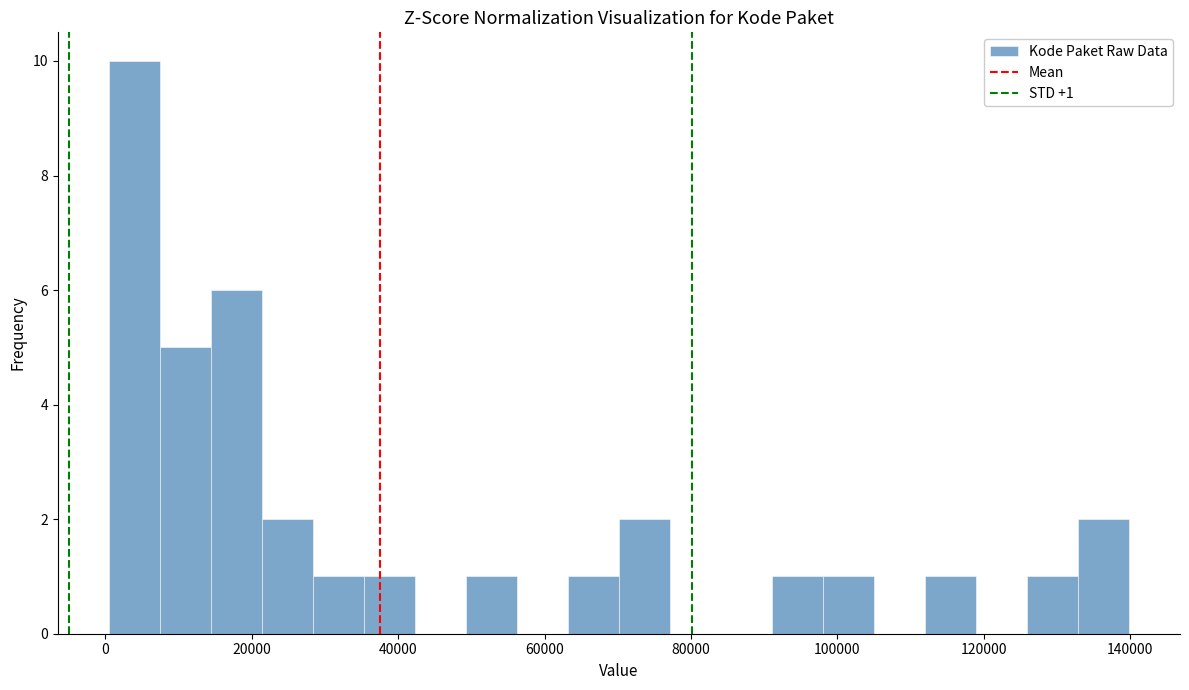

Read against the x-axis, roughly where is the centre of the tallest bar?

4000